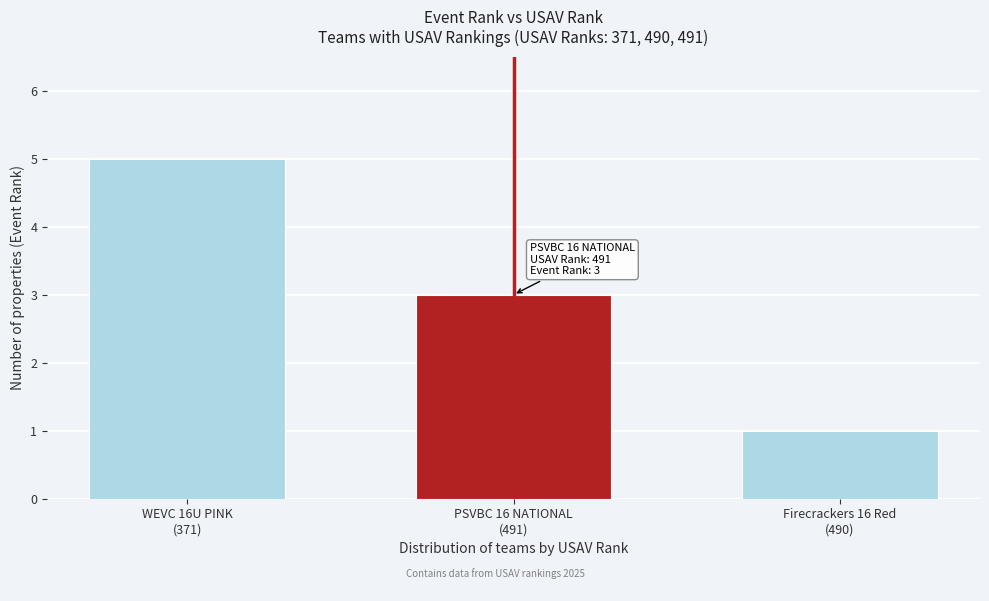

What is the change in value from WEVC 16U PINK
(371) to PSVBC 16 NATIONAL
(491)?

-2